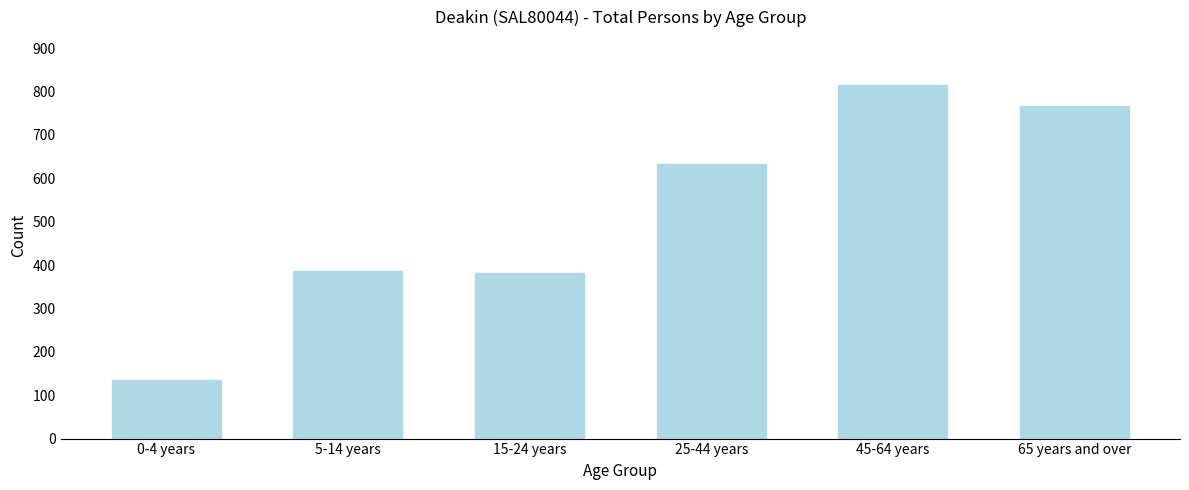

Reading right to left, extract all data points from this chart.

767	816	633	382	387	135